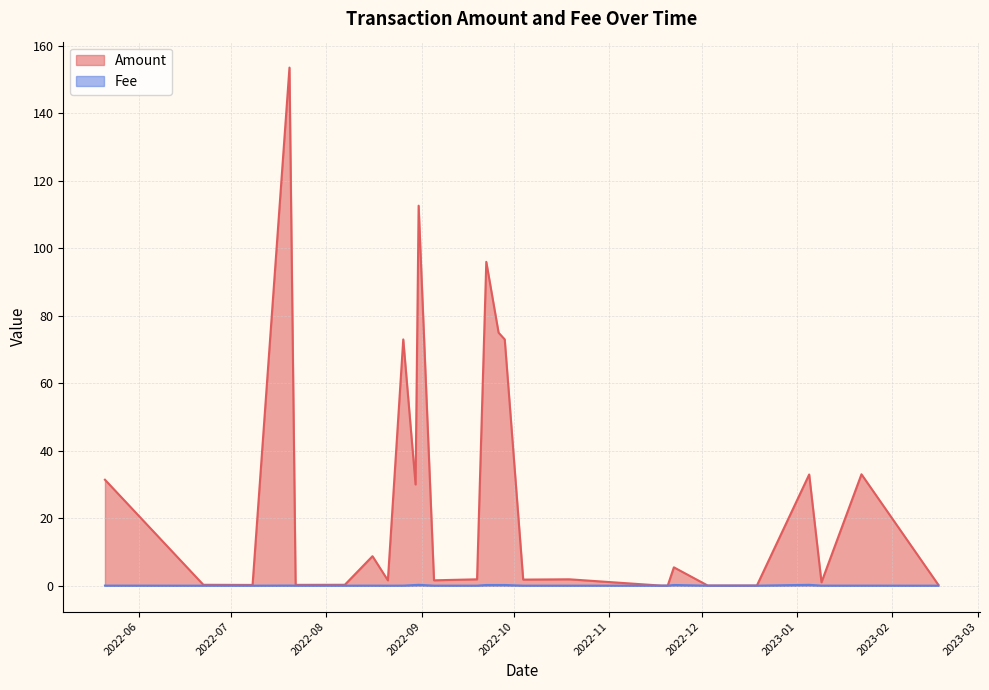

Reading left to right, transcribe all the data shown in this chart.

Amount: 2022-05-21=31.4	2022-06-22=0.3	2022-07-08=0.2	2022-07-20=153.6	2022-07-22=0.2	2022-08-07=0.3	2022-08-16=8.7	2022-08-21=1.6	2022-08-26=73.0	2022-08-30=30.0	2022-08-31=112.6	2022-09-05=1.6	2022-09-19=1.9	2022-09-22=96.0	2022-09-26=75.0	2022-09-28=73.0	2022-10-04=1.8	2022-10-19=1.9	2022-11-18=0.0	2022-11-20=0.0	2022-11-22=5.4	2022-12-03=0.0	2022-12-19=0.0	2023-01-05=33.0	2023-01-09=1.0	2023-01-22=33.0	2023-02-16=0.2
Fee: 2022-05-21=0.0	2022-06-22=0.0	2022-07-08=0.0	2022-07-20=0.0	2022-07-22=0.0	2022-08-07=0.0	2022-08-16=0.0	2022-08-21=0.0	2022-08-26=0.0	2022-08-30=0.2	2022-08-31=0.2	2022-09-05=0.0	2022-09-19=0.0	2022-09-22=0.2	2022-09-26=0.2	2022-09-28=0.2	2022-10-04=0.0	2022-10-19=0.0	2022-11-18=0.0	2022-11-20=0.0	2022-11-22=0.2	2022-12-03=0.0	2022-12-19=0.0	2023-01-05=0.2	2023-01-09=0.0	2023-01-22=0.0	2023-02-16=0.0